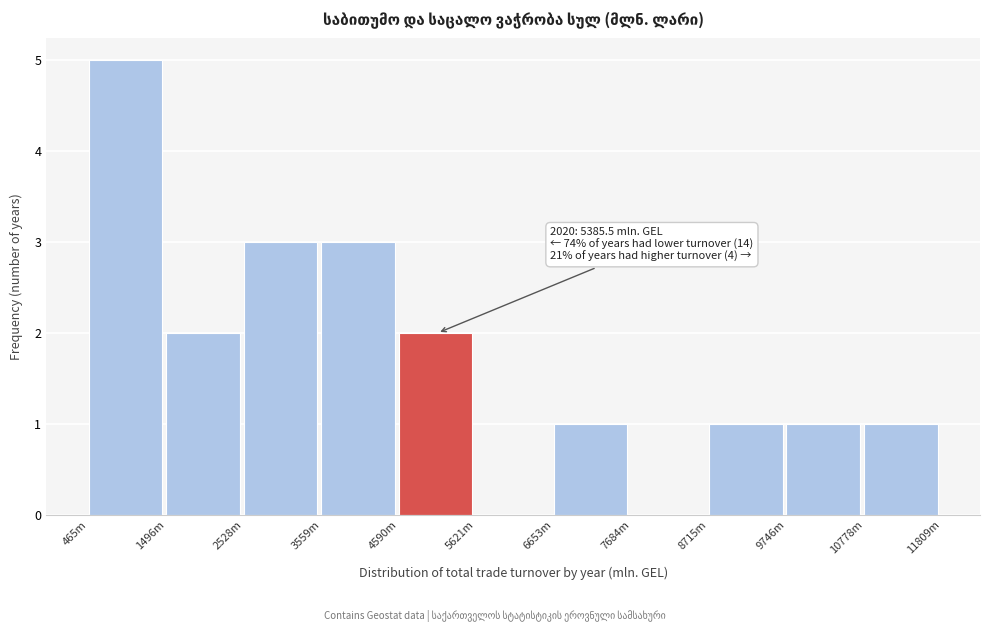

Reading right to left, list all the values displayed in this chart.

10778m=1	9746m=1	8715m=1	7684m=0	6653m=1	5621m=0	4590m=2	3559m=3	2528m=3	1496m=2	465m=5